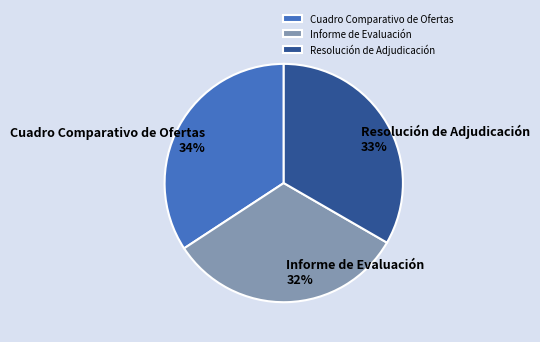

Combined, do Informe de Evaluación and Resolución de Adjudicación account for over 50%?

Yes